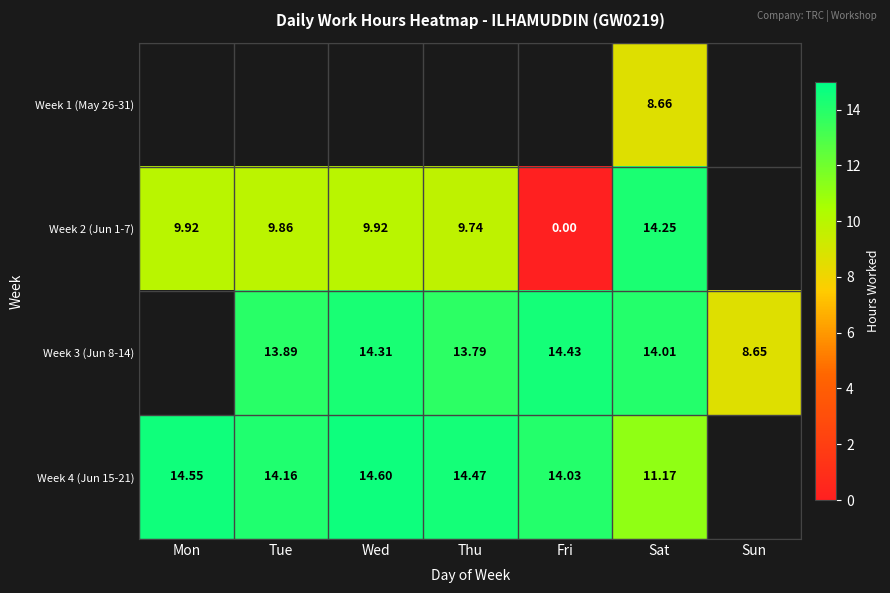

Is the value of Week 4 (Jun 15-21) at Wed greater than the value of Week 2 (Jun 1-7) at Fri?

Yes